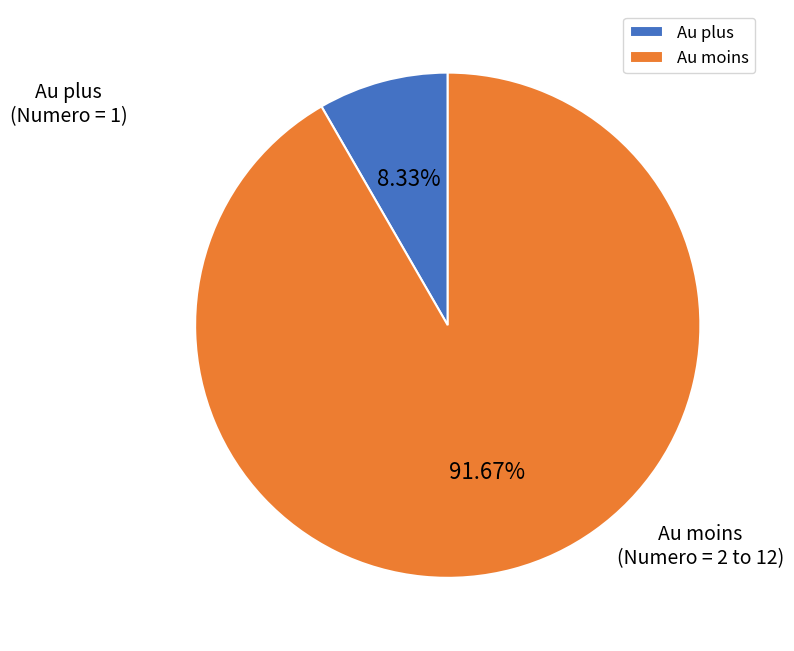

Is there a majority slice in this chart?

Yes